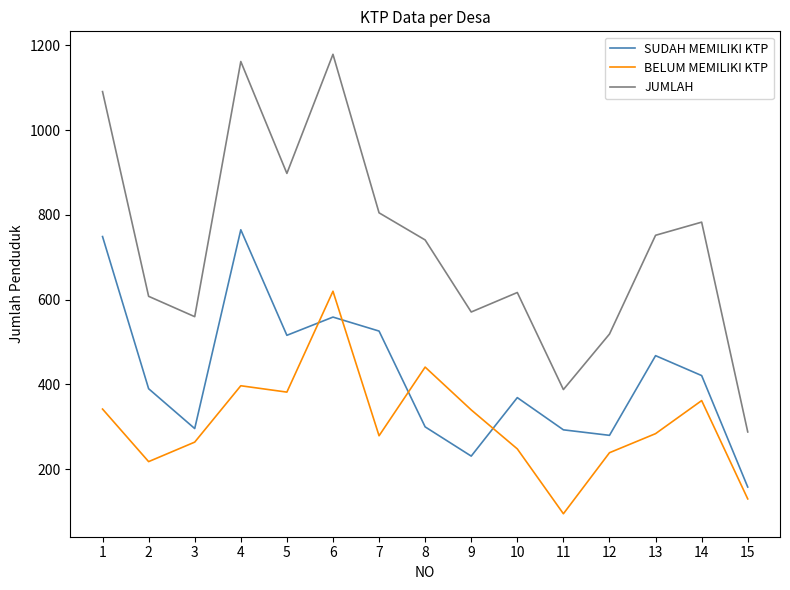

Which series has the largest total across all categories?

JUMLAH